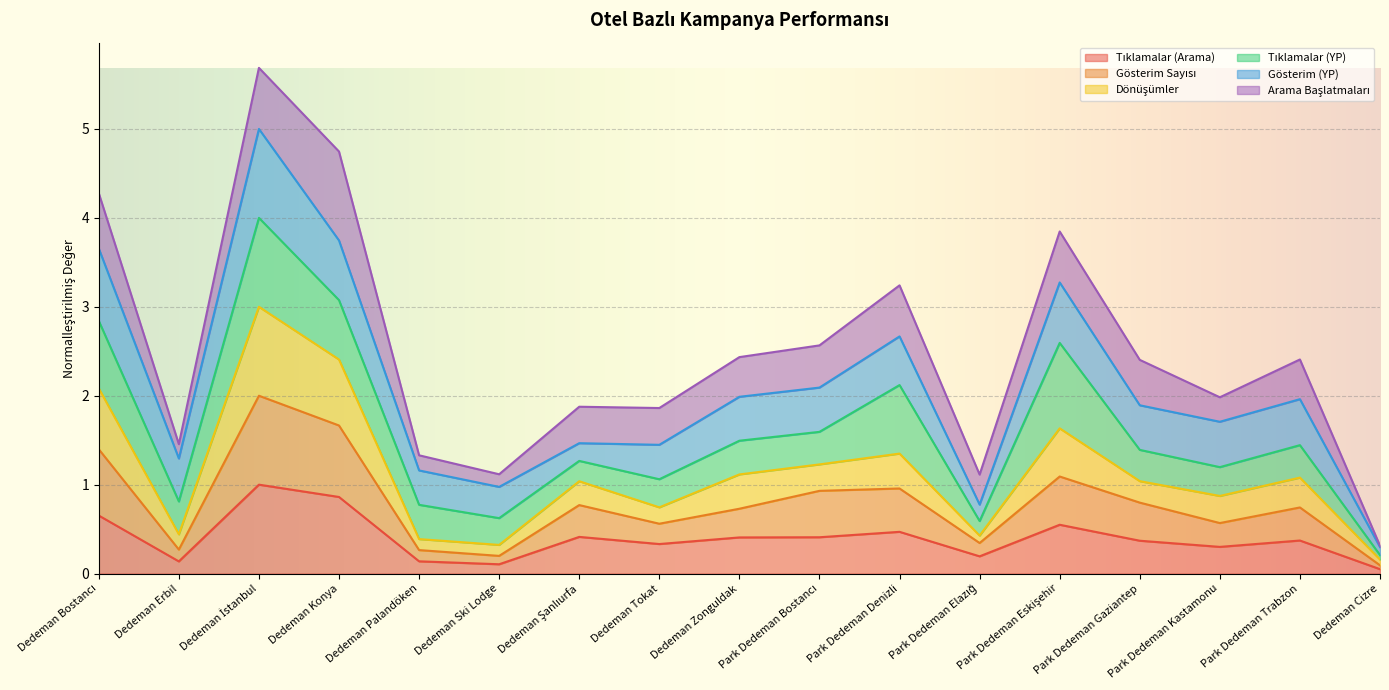

At which category does Tıklamalar (Arama) reach its first local valley?

Dedeman Erbil